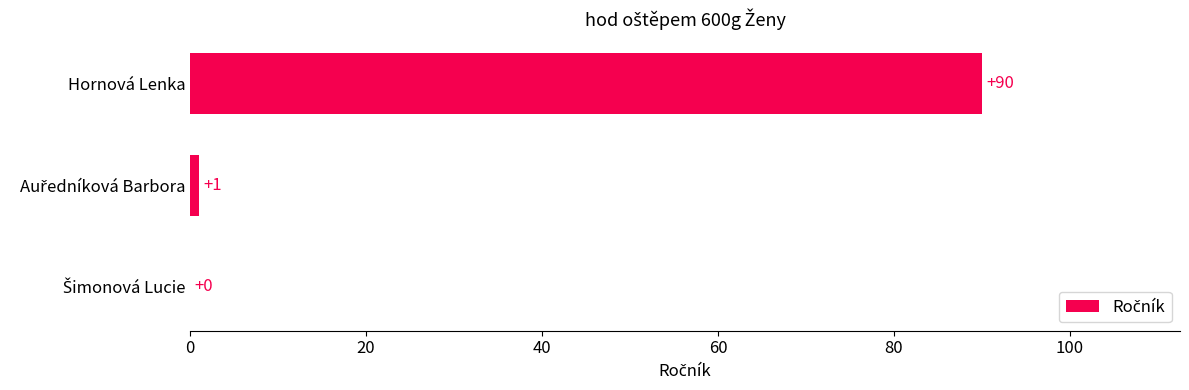

How many values are above zero?

2